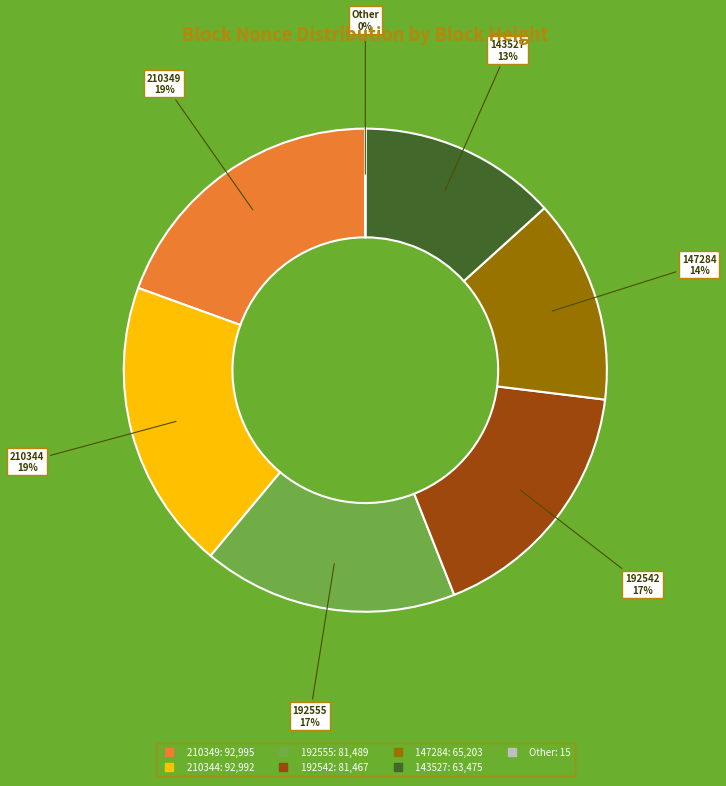

To the nearest percent, what is the difference between the largest and smallest slice percentages?

19%